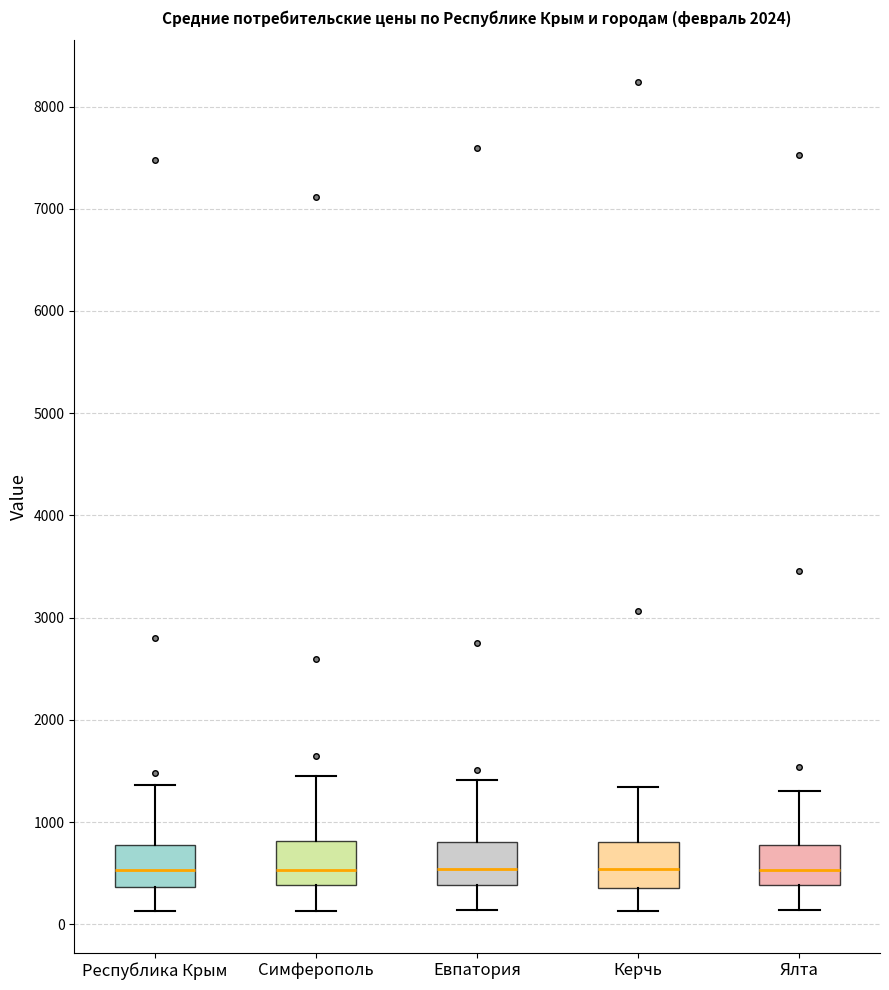

Reading left to right, read every box against the y-axis: the position of its median line, the range the box covers, and the ends of its whiskers. The values are not printed on the chart, so give them approximately, as read against the axis.

Республика Крым: median 500, box 400 to 800, whiskers 100 to 1400
Симферополь: median 500, box 400 to 800, whiskers 100 to 1500
Евпатория: median 500, box 400 to 800, whiskers 100 to 1400
Керчь: median 500, box 400 to 800, whiskers 100 to 1300
Ялта: median 500, box 400 to 800, whiskers 100 to 1300